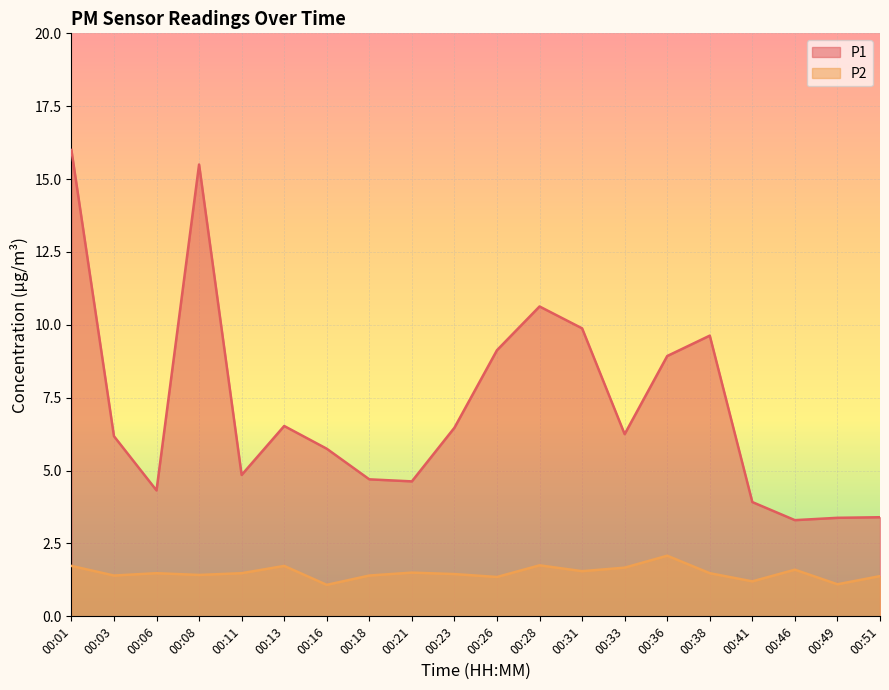

True or false: P1 and P2 cross at least once.

False